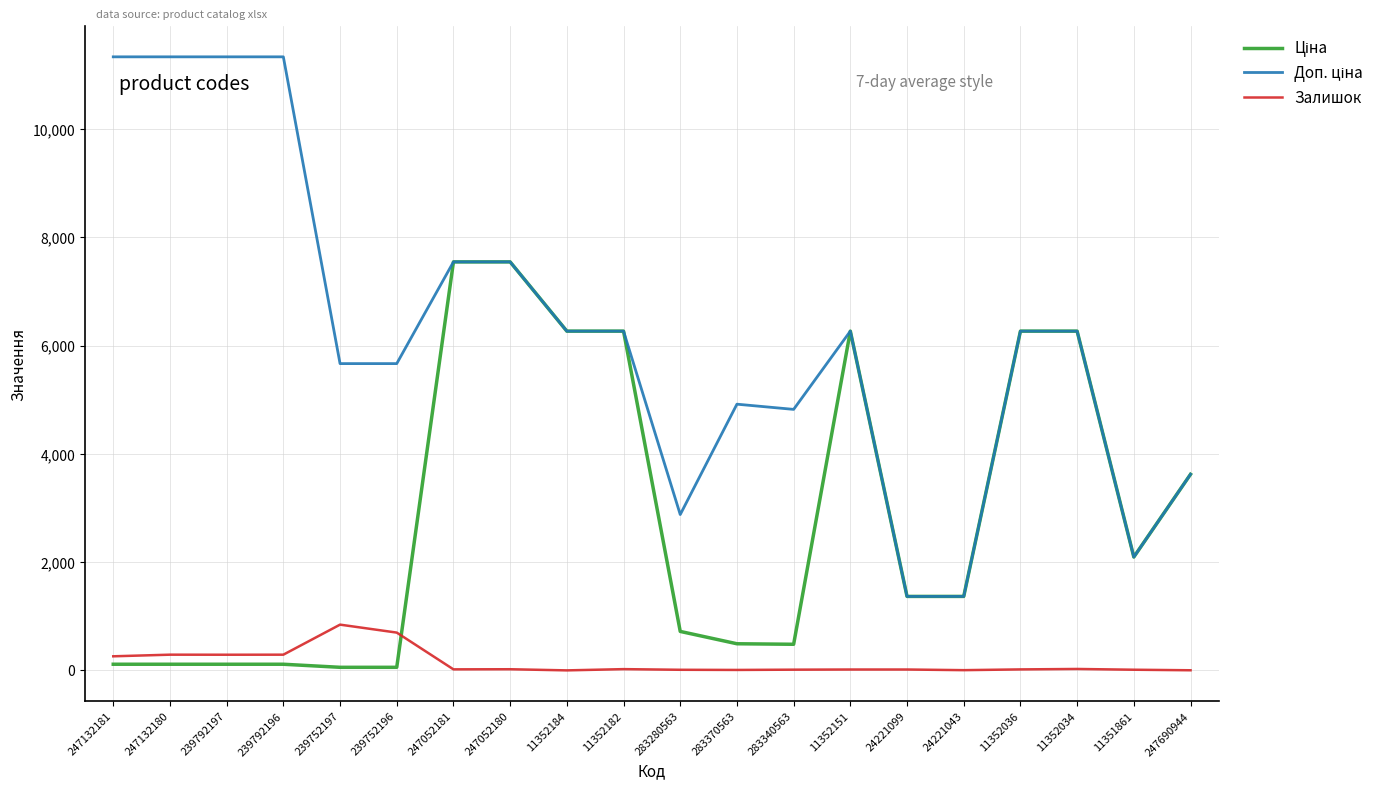

The value of Залишок at 239752196 is 698.0. True or false?

True